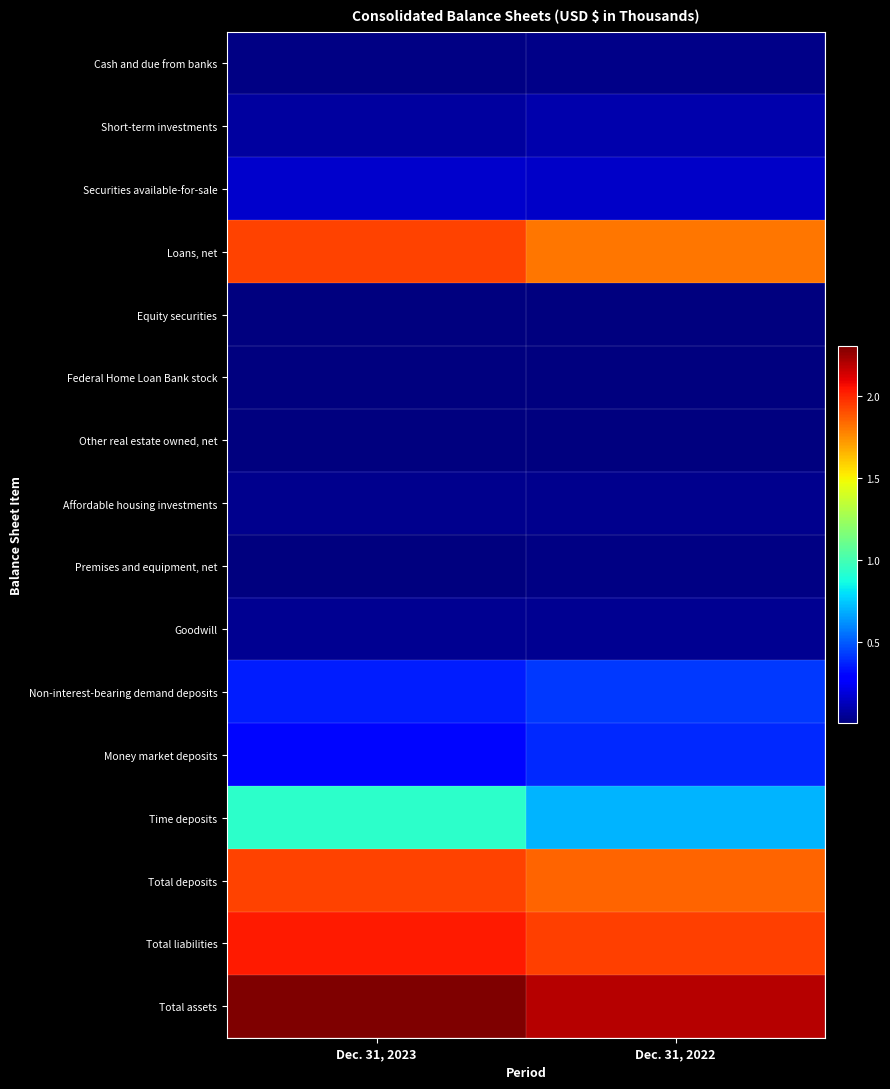

Reading left to right, transcribe all the data shown in this chart.

Cash and due from banks: Dec. 31, 2023=173988	Dec. 31, 2022=195440
Short-term investments: Dec. 31, 2023=654813	Dec. 31, 2022=966962
Securities available-for-sale: Dec. 31, 2023=1604570	Dec. 31, 2022=1473348
Loans, net: Dec. 31, 2023=19382858	Dec. 31, 2022=18100898
Equity securities: Dec. 31, 2023=40406	Dec. 31, 2022=22158
Federal Home Loan Bank stock: Dec. 31, 2023=17746	Dec. 31, 2022=17250
Other real estate owned, net: Dec. 31, 2023=19441	Dec. 31, 2022=4067
Affordable housing investments: Dec. 31, 2023=315683	Dec. 31, 2022=327128
Premises and equipment, net: Dec. 31, 2023=91097	Dec. 31, 2022=94776
Goodwill: Dec. 31, 2023=375696	Dec. 31, 2022=375696
Non-interest-bearing demand deposits: Dec. 31, 2023=3529018	Dec. 31, 2022=4168989
Money market deposits: Dec. 31, 2023=3049754	Dec. 31, 2022=3812724
Time deposits: Dec. 31, 2023=9336787	Dec. 31, 2022=7013370
Total deposits: Dec. 31, 2023=19325447	Dec. 31, 2022=18505279
Total liabilities: Dec. 31, 2023=20344959	Dec. 31, 2022=19473936
Total assets: Dec. 31, 2023=23081534	Dec. 31, 2022=21947976